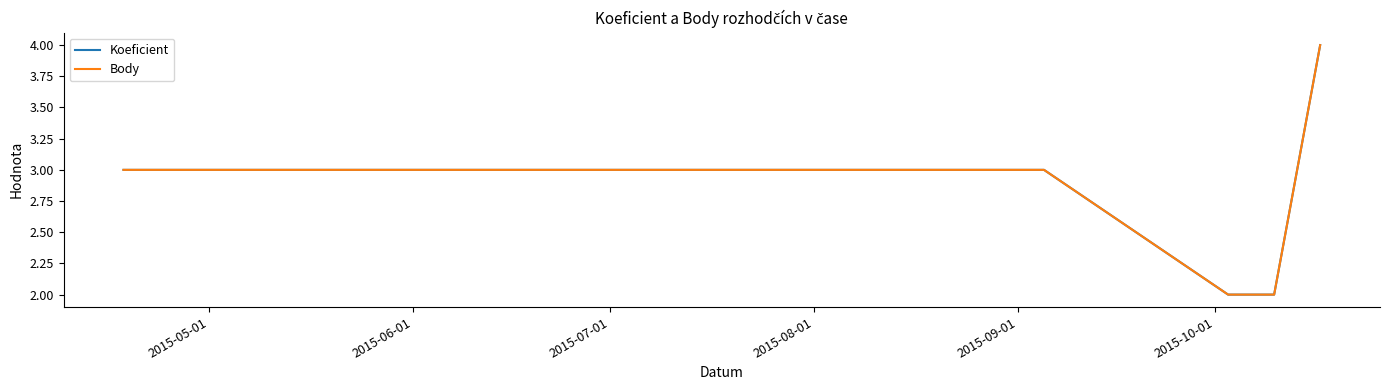

Does the chart display data point markers on the line(s)?

No